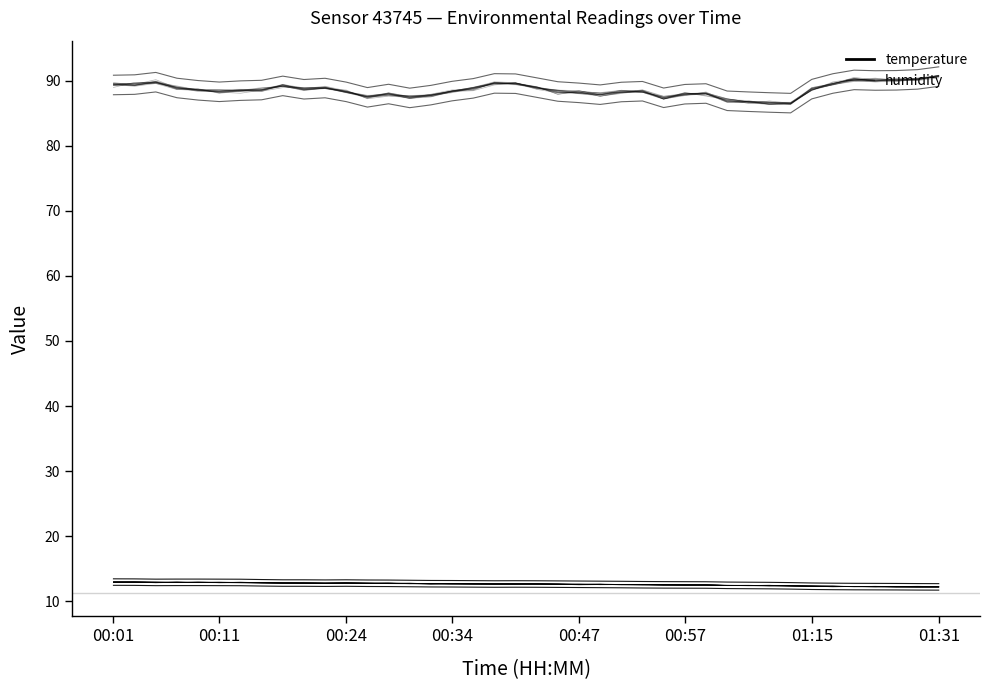

True or false: temperature_lower and humidity cross at least once.

False